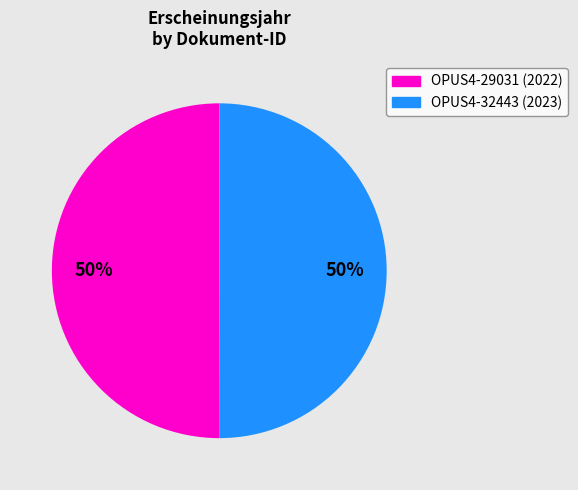

To the nearest percent, what portion does OPUS4-29031 represent?

50%